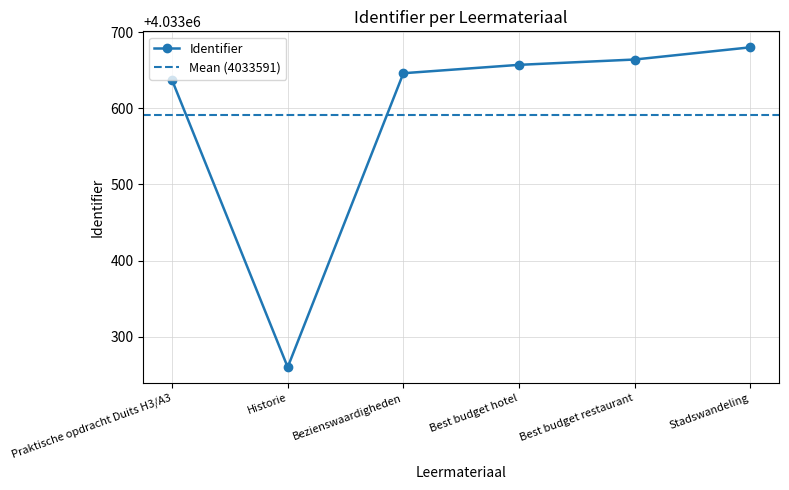

Reading right to left, list all the values displayed in this chart.

Stadswandeling=4033680	Best budget restaurant=4033664	Best budget hotel=4033657	Bezienswaardigheden=4033646	Historie=4033260	Praktische opdracht Duits H3/A3=4033637